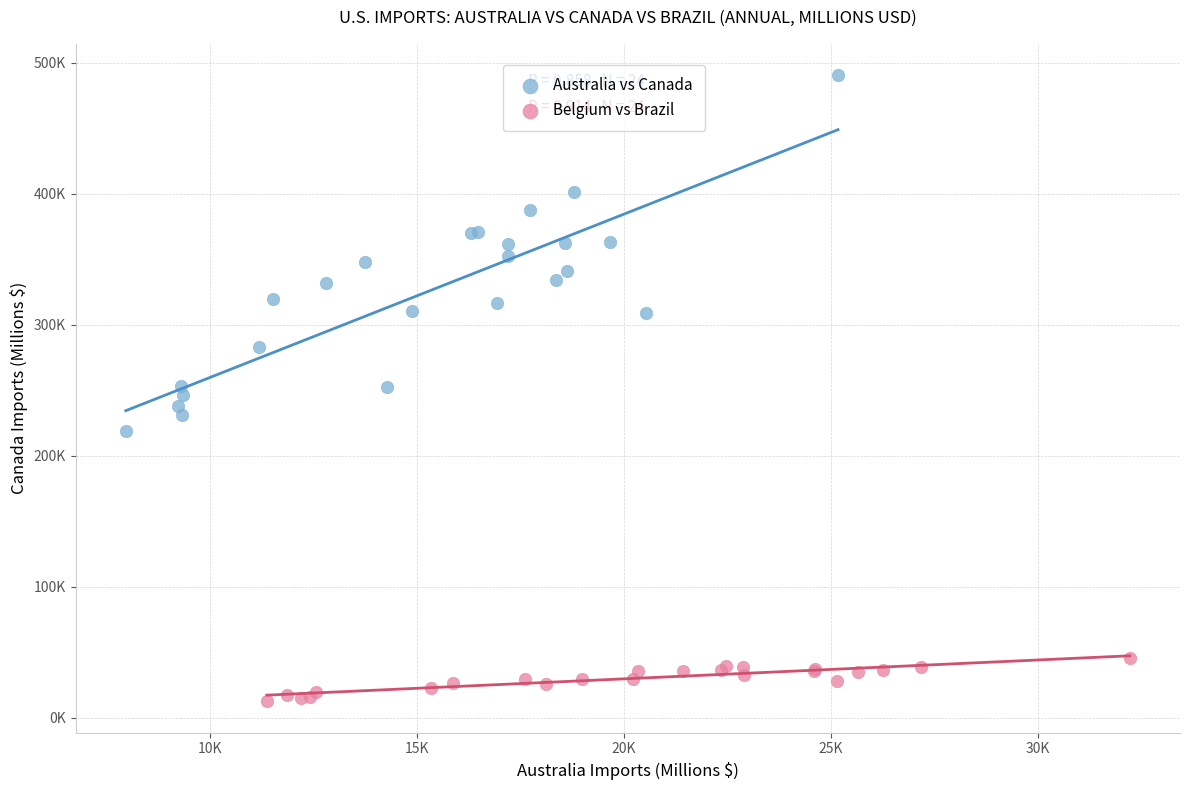

What are all the series names shown in the legend?

Australia vs Canada, Belgium vs Brazil